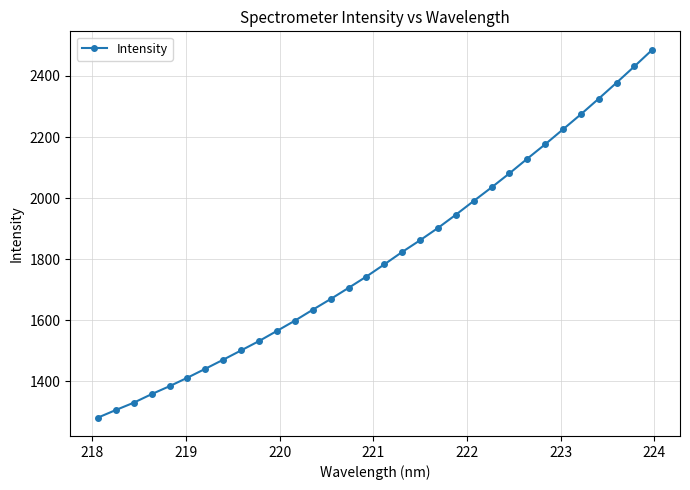

True or false: there are more than 0 points higher than both neighbors.

False